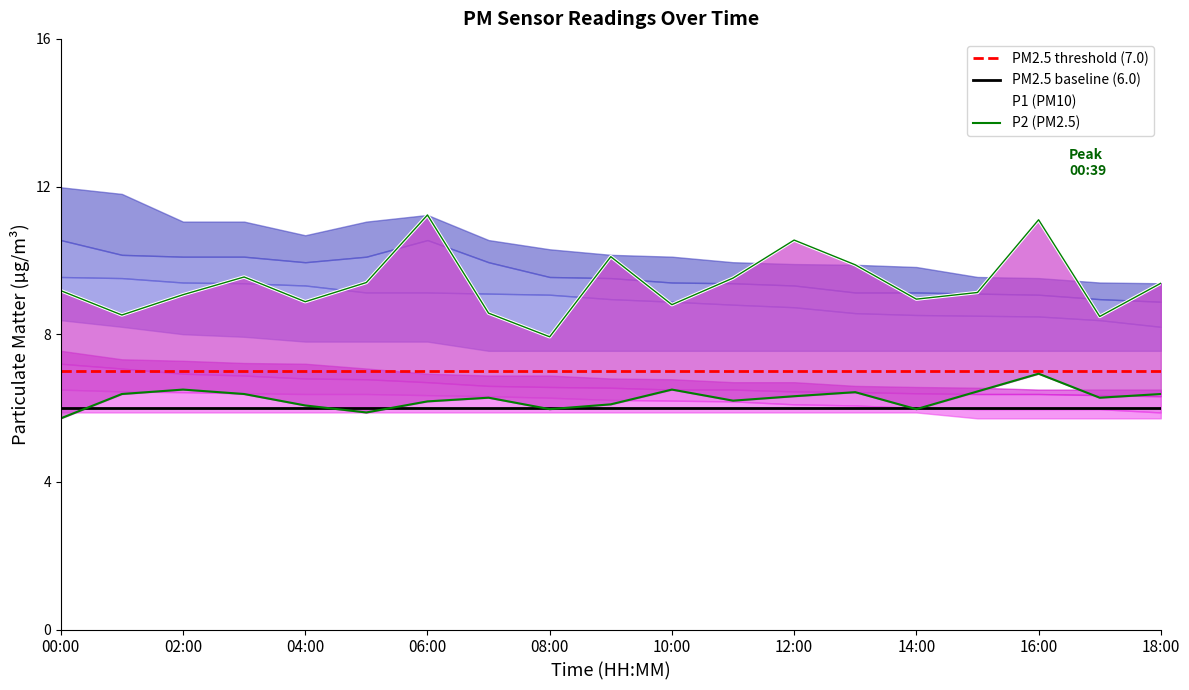

Reading left to right, extract all data points from this chart.

P1: 9.2	8.5	9.1	9.6	8.9	9.4	11.2	8.6	7.9	10.1	8.8	9.5	10.6	9.9	8.9	9.1	11.1	8.5	9.4
P2: 5.7	6.4	6.5	6.4	6.1	5.9	6.2	6.3	6.0	6.1	6.5	6.2	6.3	6.4	6.0	6.5	6.9	6.3	6.4